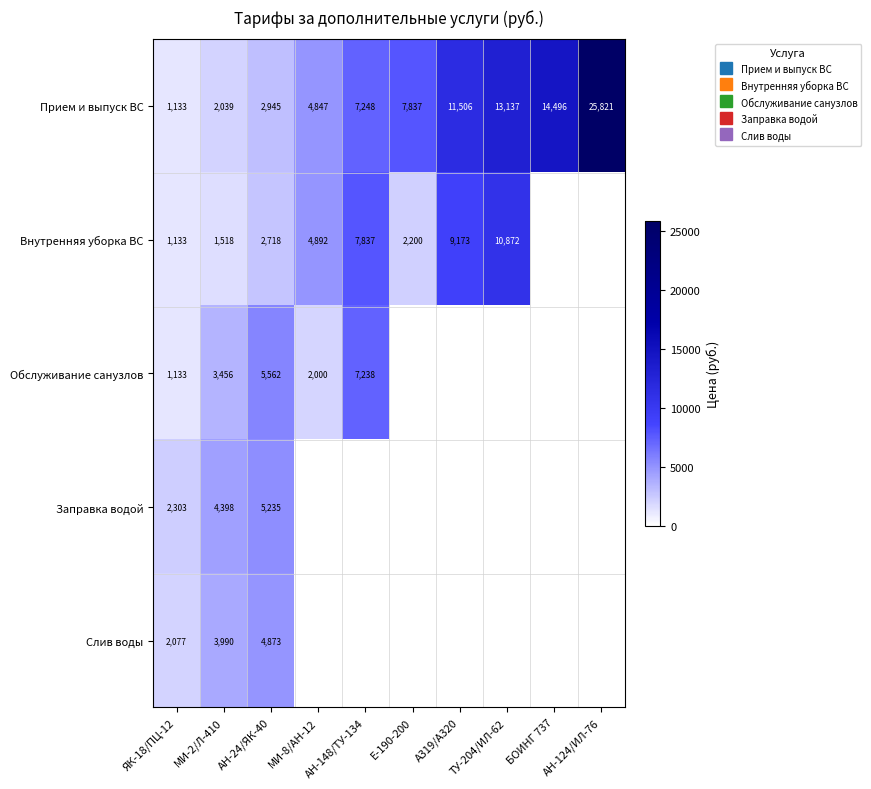

What is the smallest value displayed?

1133.0